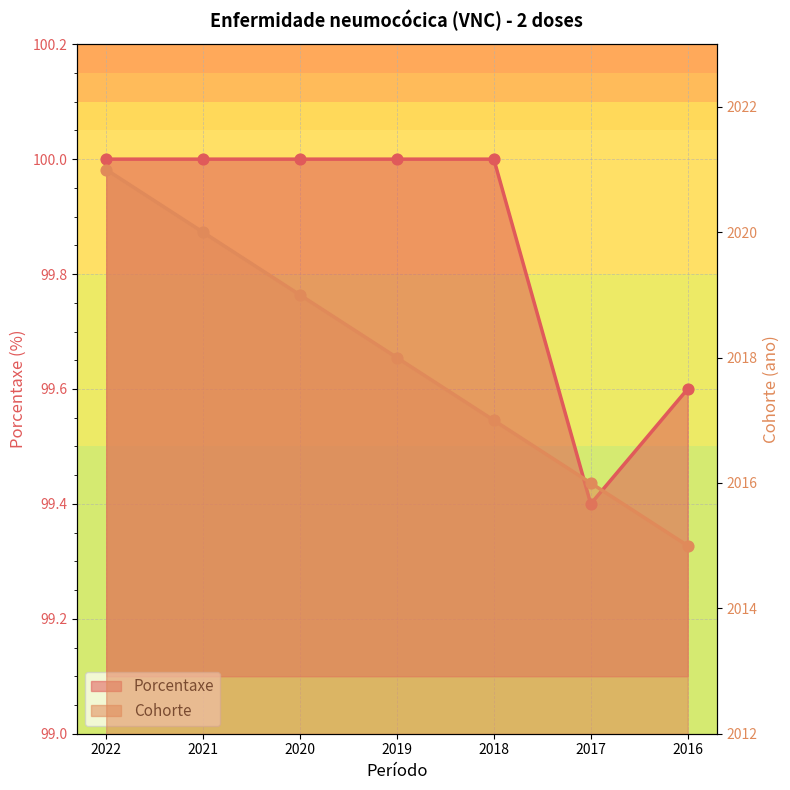

At how many categories does at least one series exceed 1958?

7